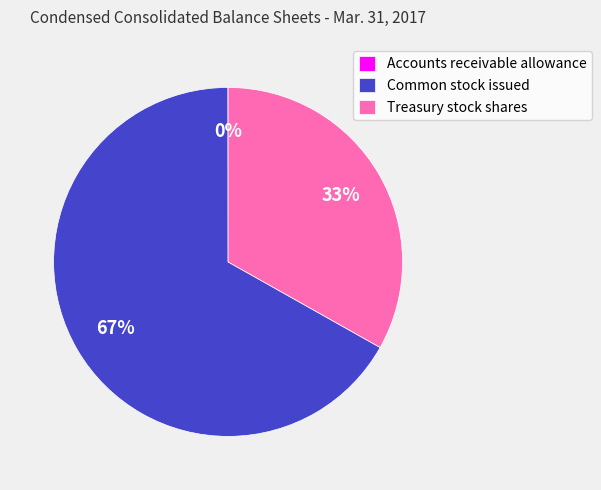

To the nearest percent, what is the average slice percentage?

33%